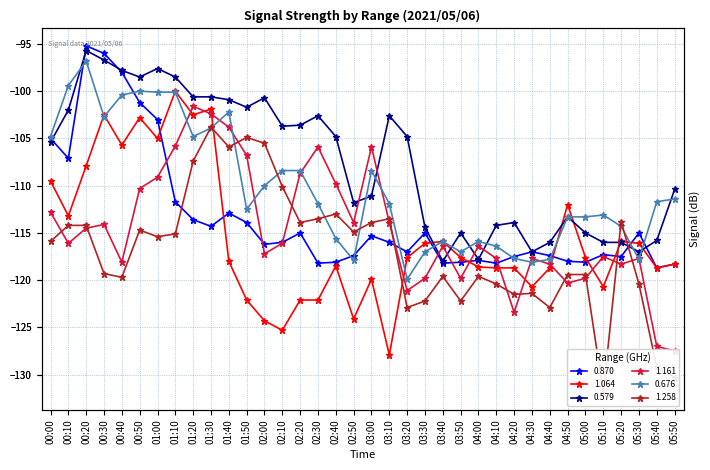

What is the difference between the 0.579 values at 02:10 and 01:30?

3.1